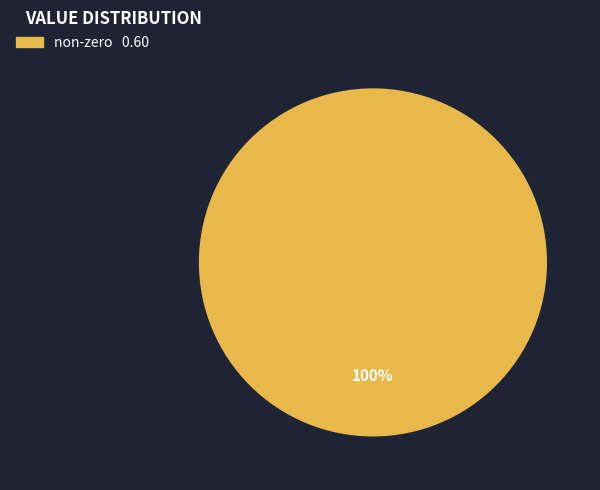

Does any single category account for the majority?

Yes